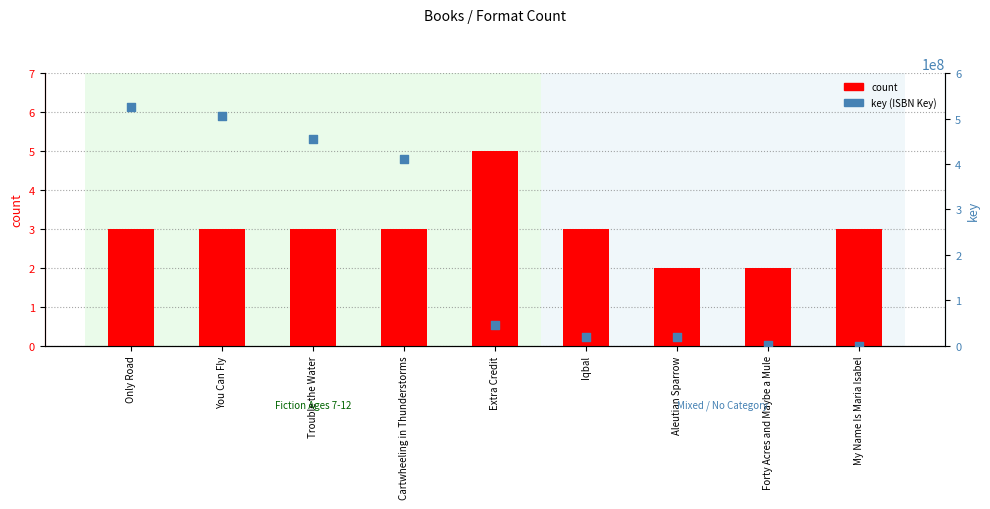

What are all the series names shown in the legend?

count, key (ISBN Key)